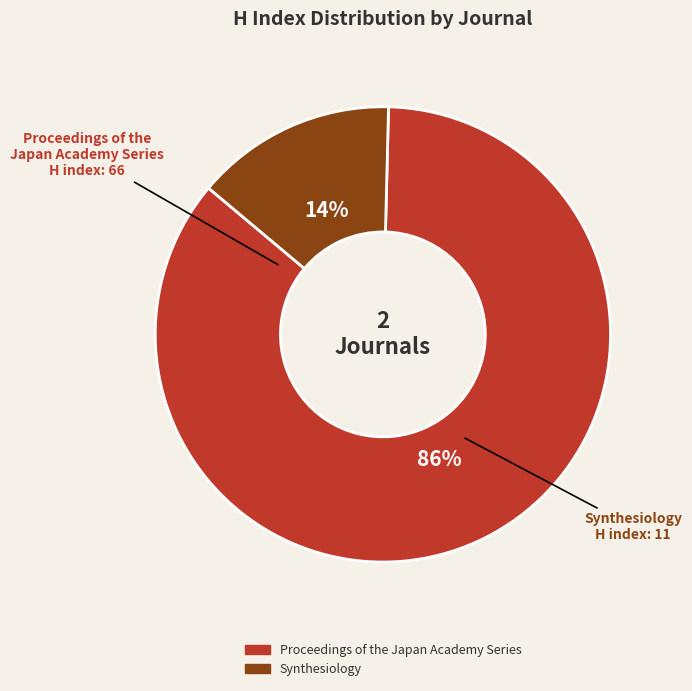

Between Proceedings of the Japan Academy Series and Synthesiology, which is larger?

Proceedings of the Japan Academy Series